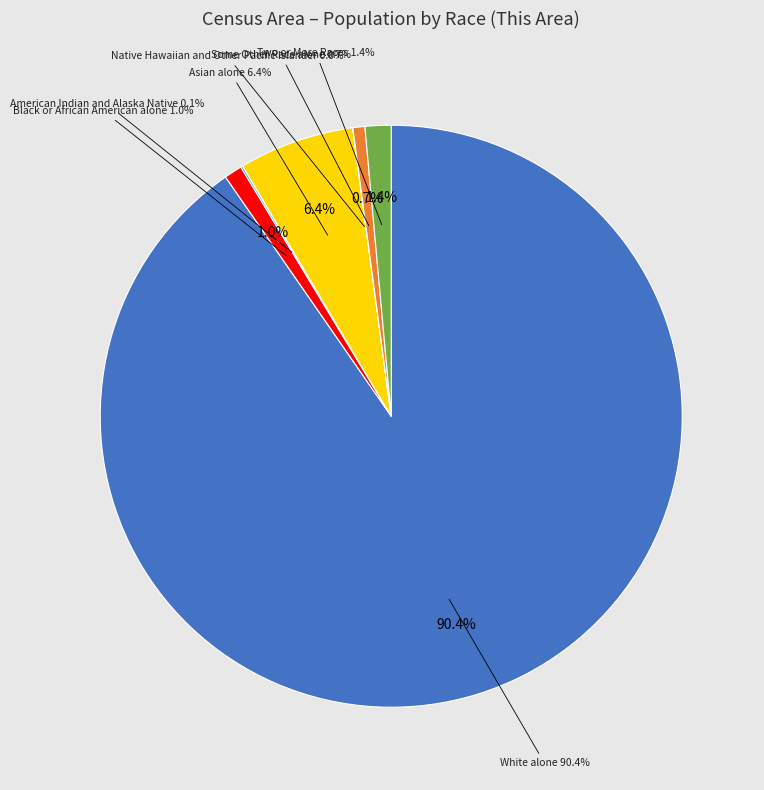

Which slice is the largest?

White alone